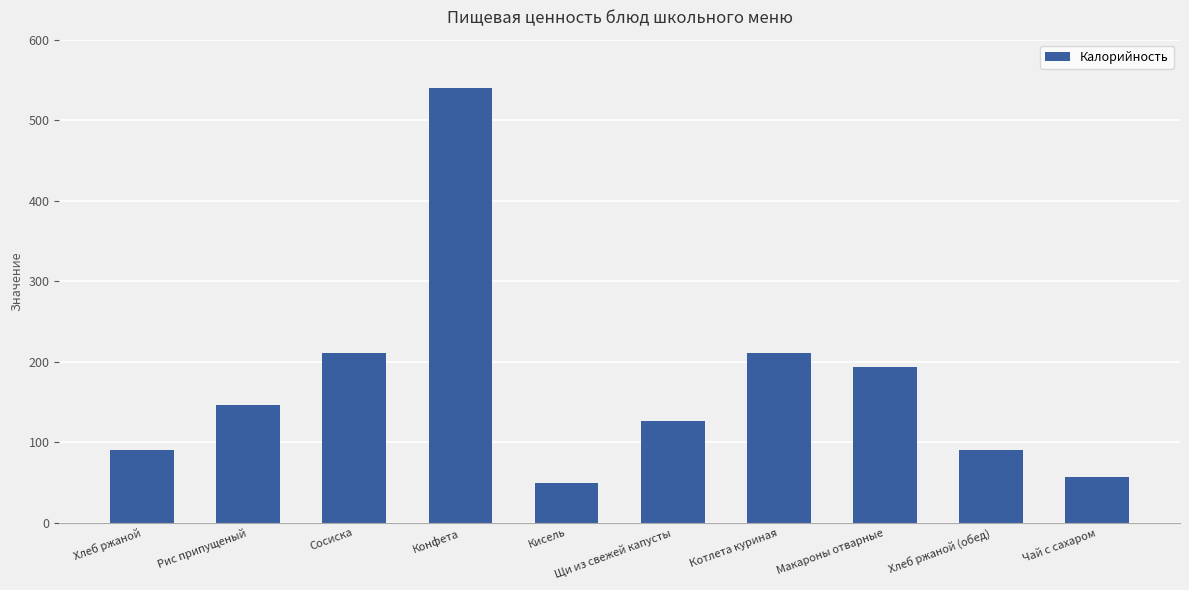

What is the sum of the values at Макароны отварные and Котлета куриная?

404.1